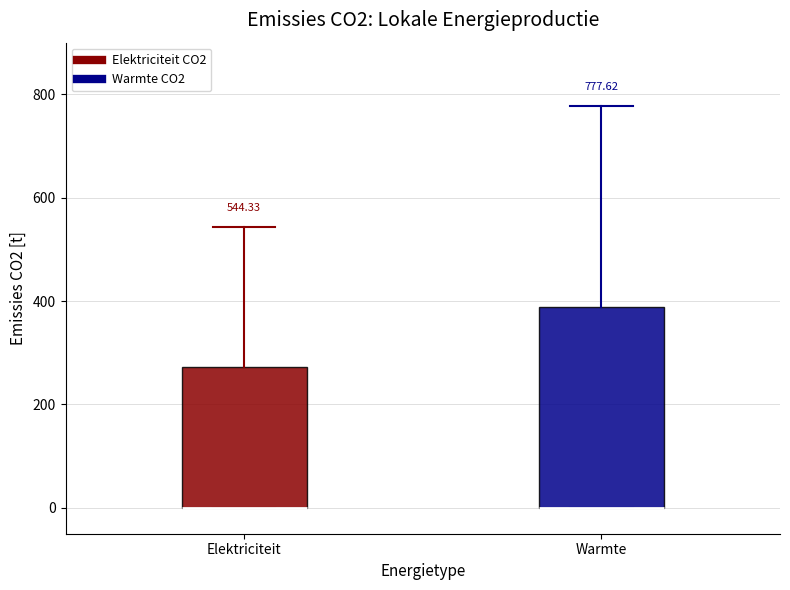

Which box is the tallest, from its lower edge to its upper edge?

Warmte